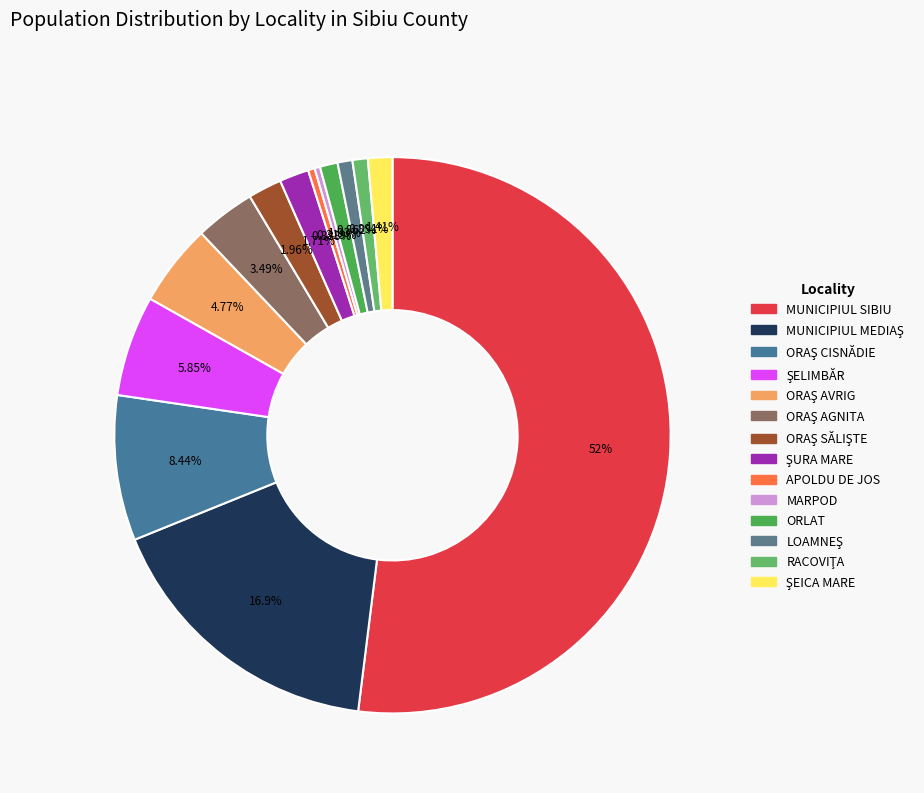

To the nearest percent, what is the difference between the ŞELIMBĂR and ORAŞ CISNĂDIE slice percentages?

3%